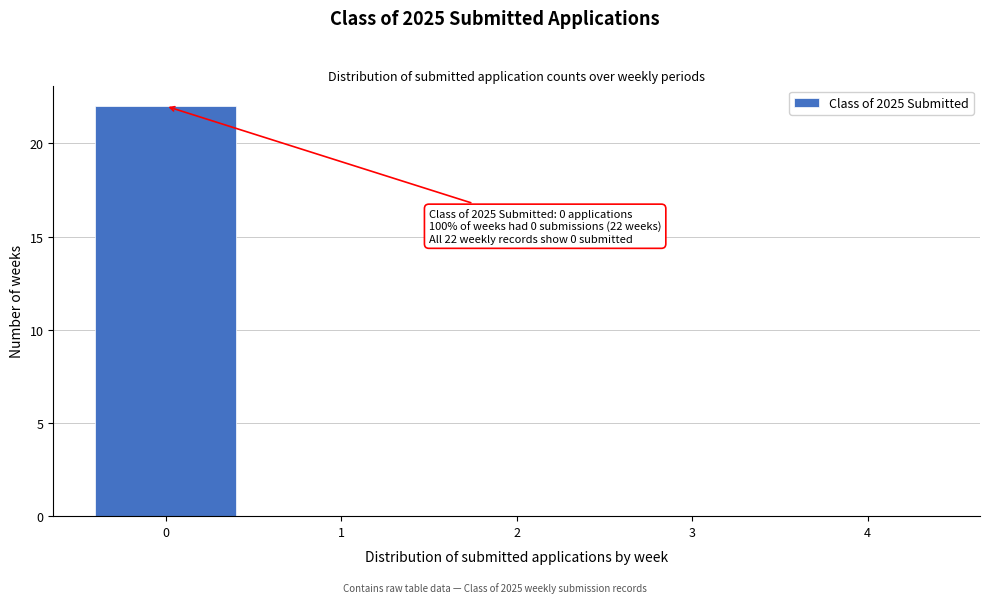

Over which range of the x-axis is the bar tallest?

-0.5 to 0.5